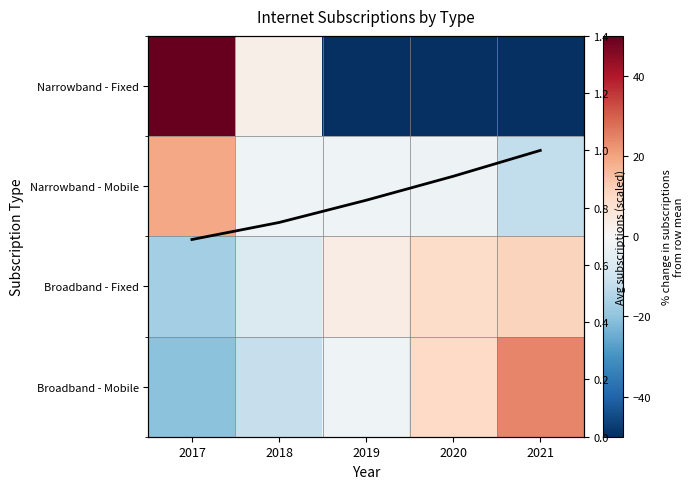

How many values in Broadband - Mobile are above zero?

2